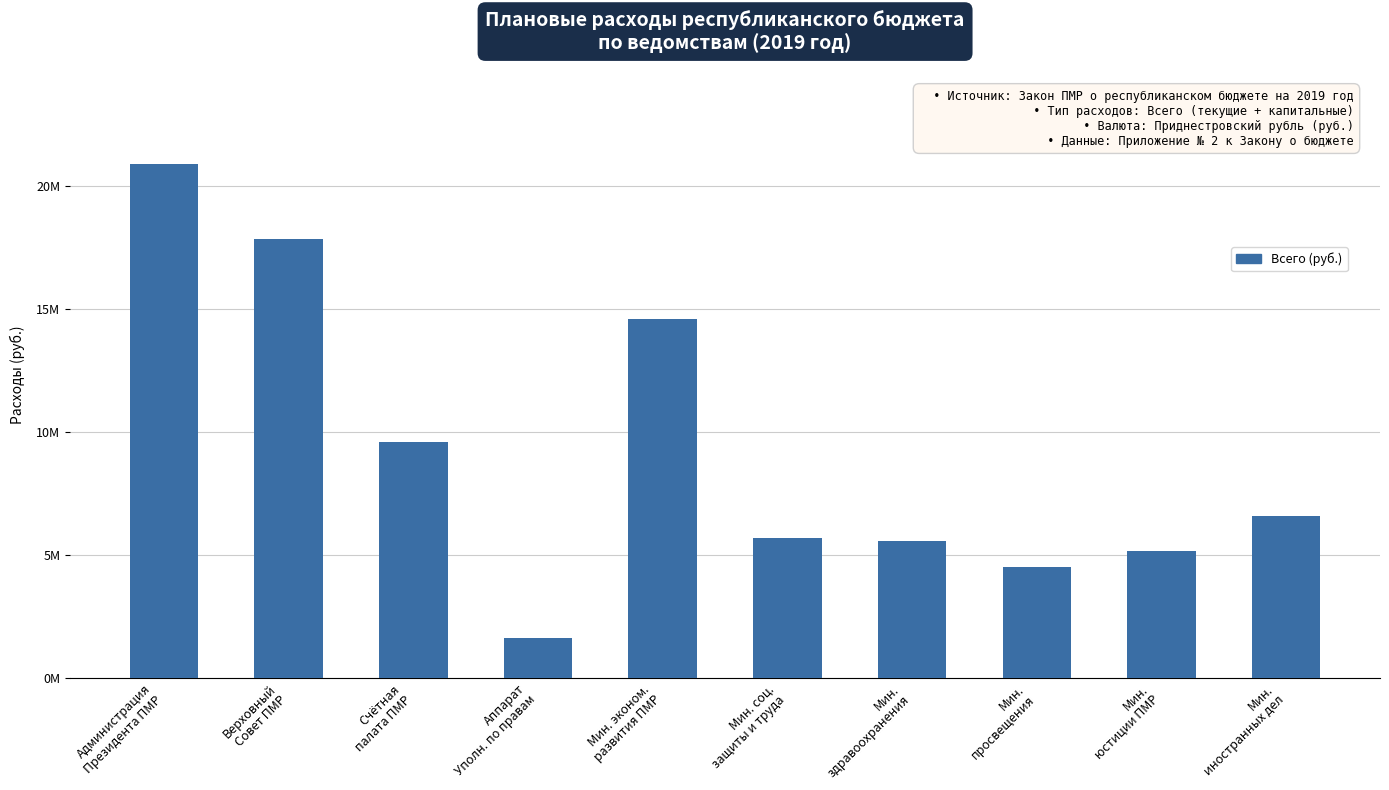

Is it true that the value at Аппарат
Уполн. по правам is 1611275?

True